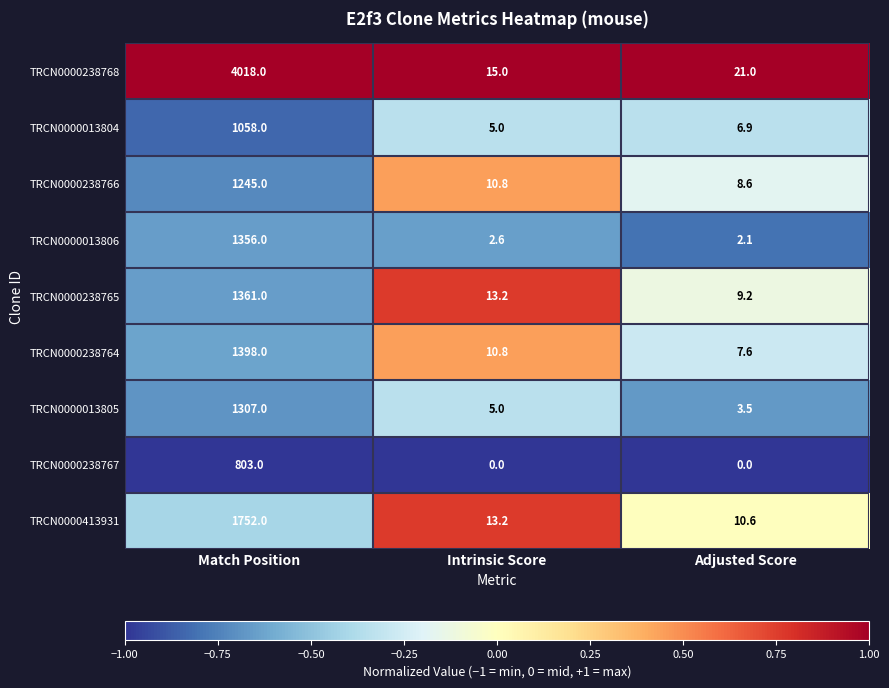

The value of TRCN0000013806 at Adjusted Score is 2.9. True or false?

False